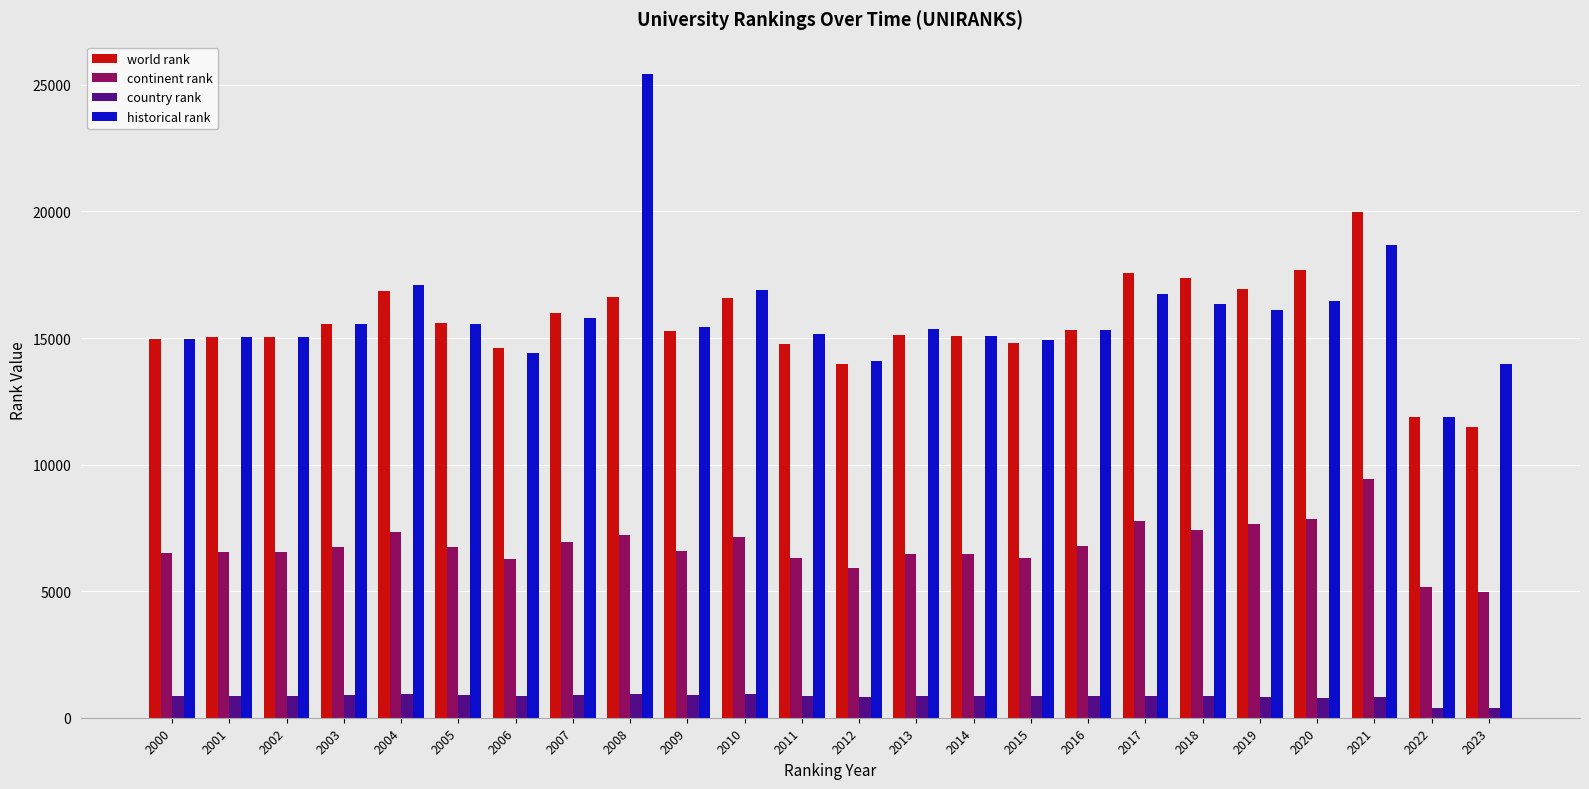

At which category is the sum across all series the highest?

2008